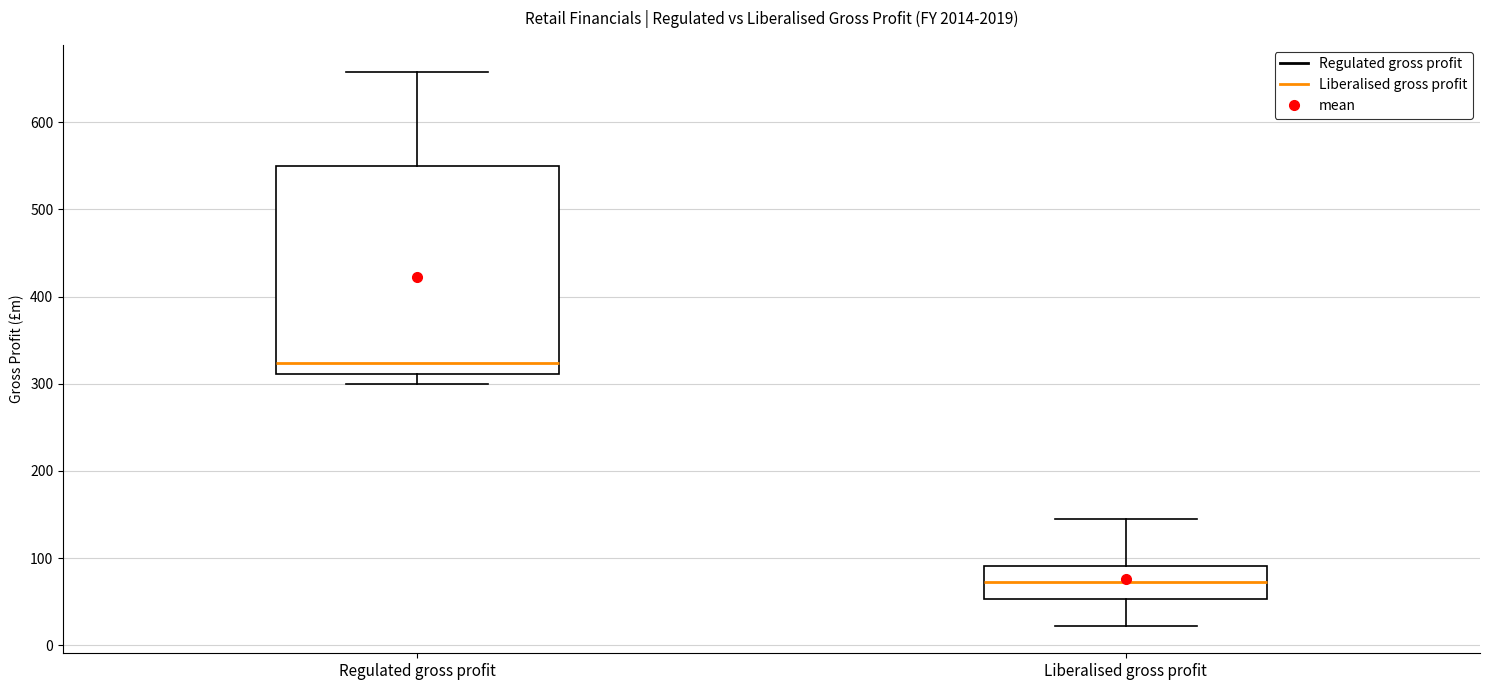

Reading left to right, transcribe this box plot: for each box, give where its median line is, the range the box spans, and where its two whiskers end, as read against the y-axis. The values are not printed on the chart, so give them approximately, as read against the axis.

Regulated gross profit: median 320, box 310 to 550, whiskers 300 to 660
Liberalised gross profit: median 70, box 50 to 90, whiskers 20 to 140